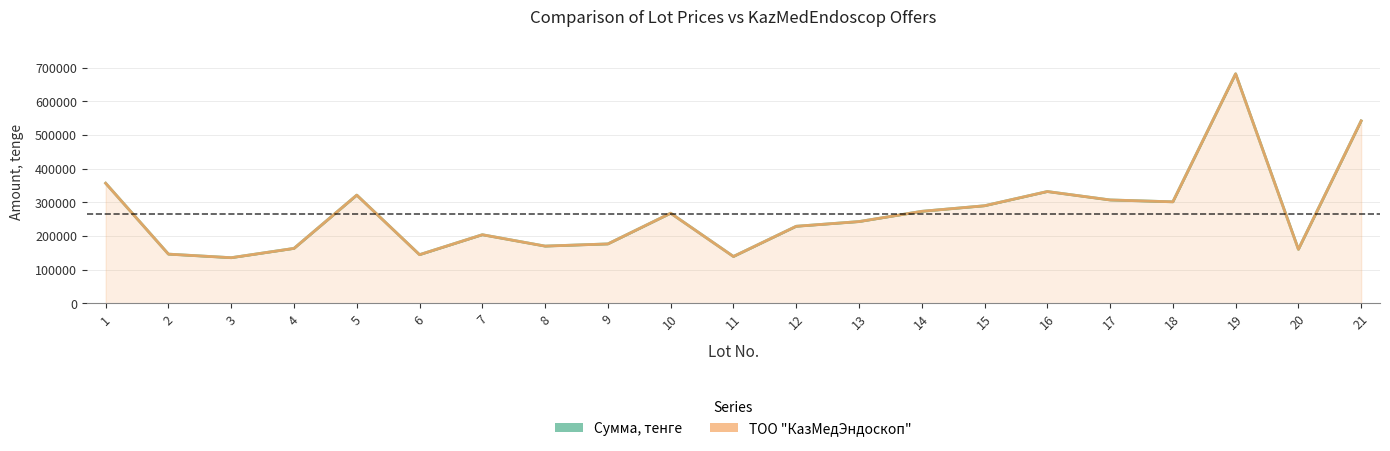

At which label does ТОО "КазМедЭндоскоп" reach its peak?

19